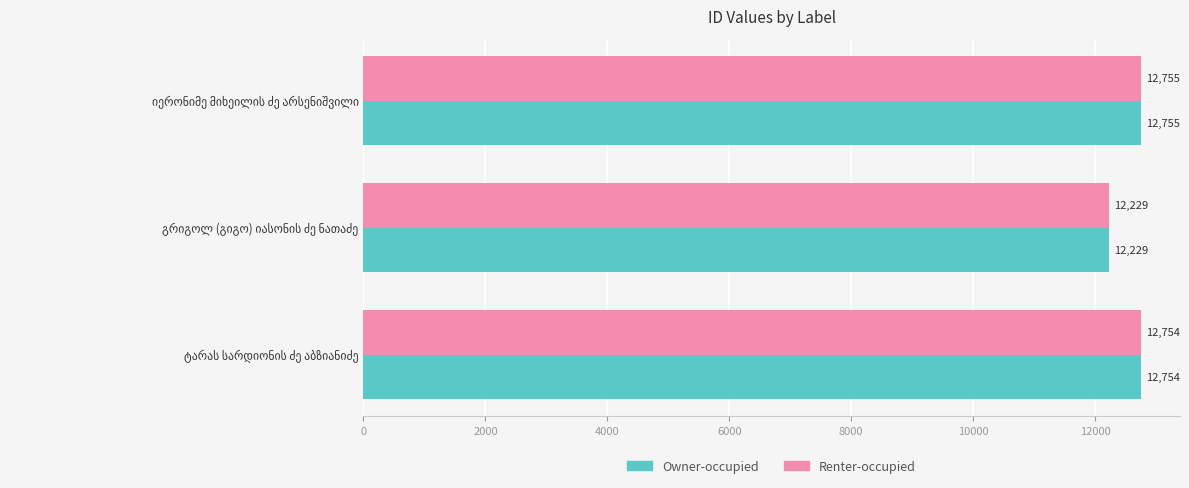

What is the difference between the maximum and minimum values in the Owner-occupied series?

526